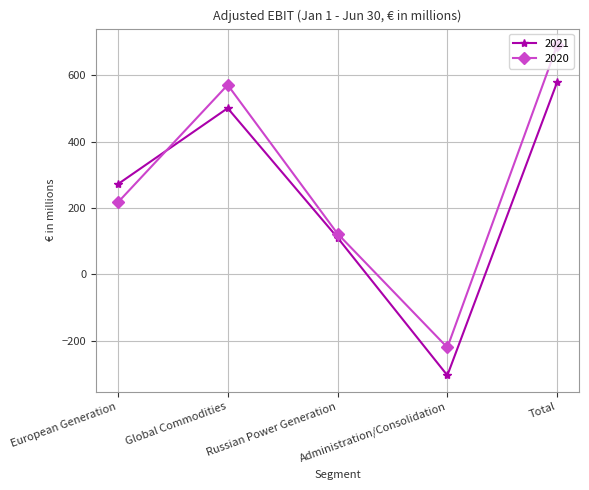

Which series has the widest spread of values?

2020